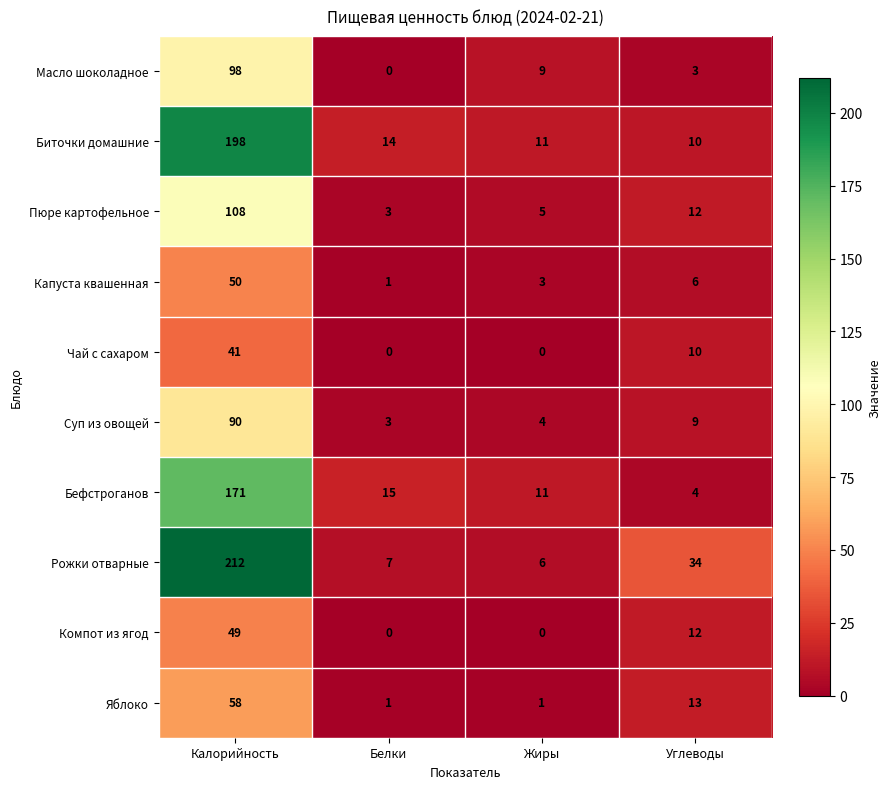

What is the sum of all Рожки отварные values?

259